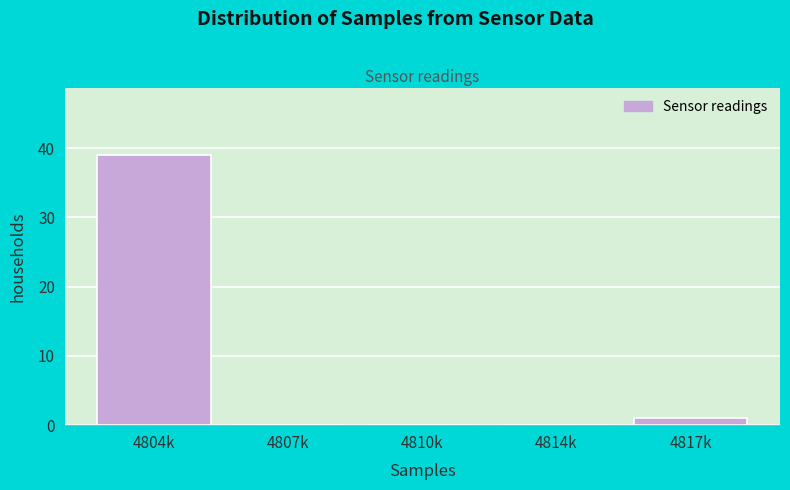

Reading right to left, list all the values displayed in this chart.

4817k=1	4814k=0	4810k=0	4807k=0	4804k=39